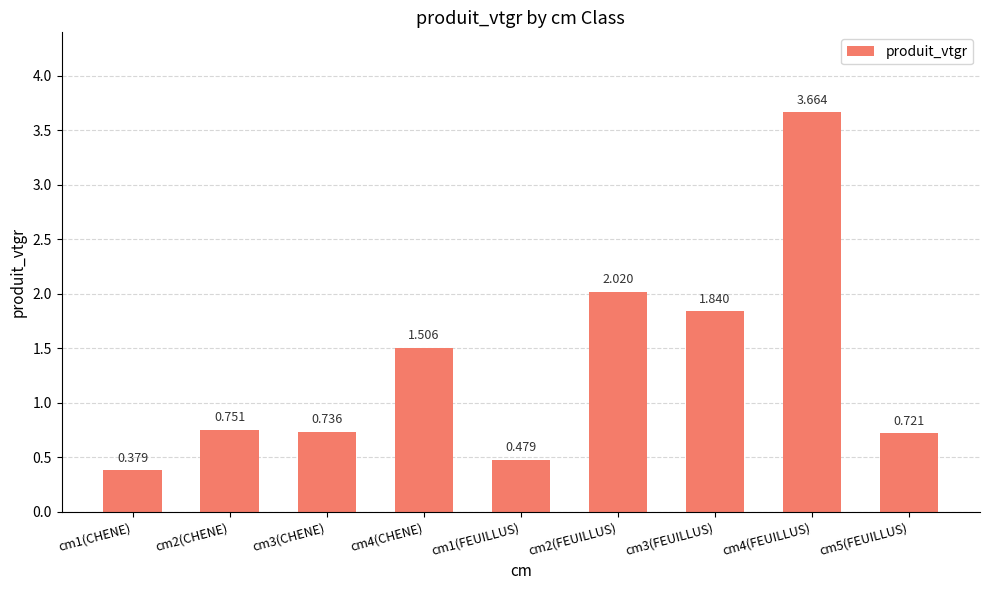

The chart shows a value of 1.2 at cm2(CHENE). True or false?

False